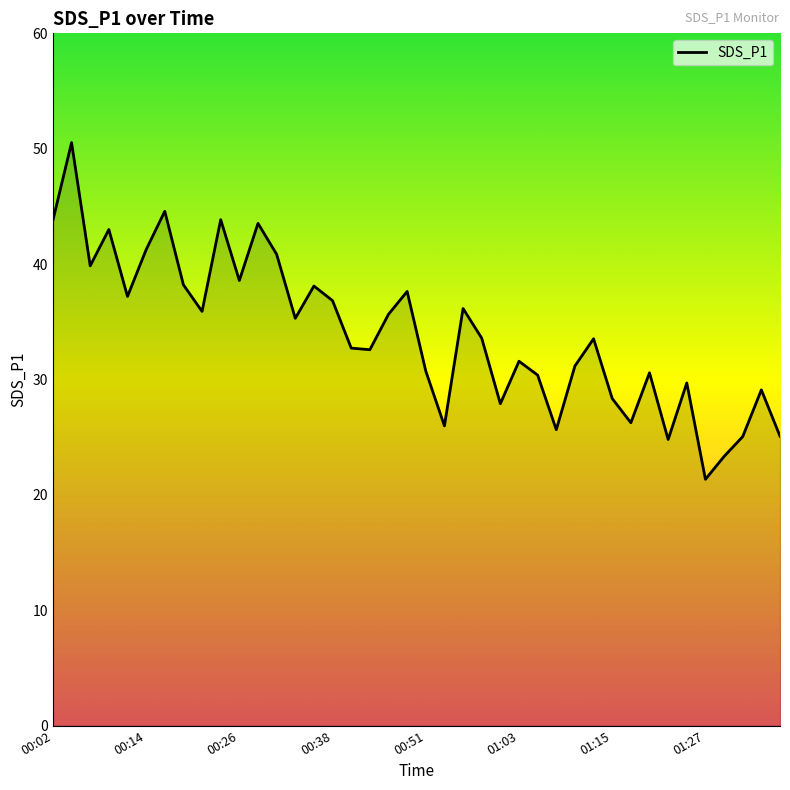

What is the greatest value displayed?

50.5